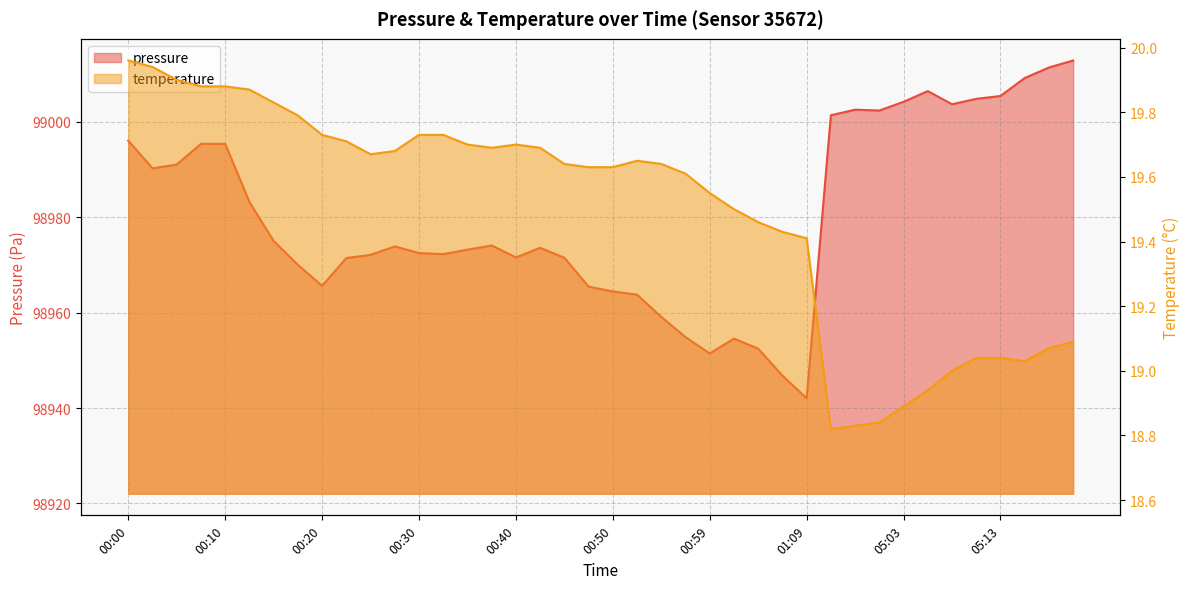

Read the temperature value at 00:42.

19.7